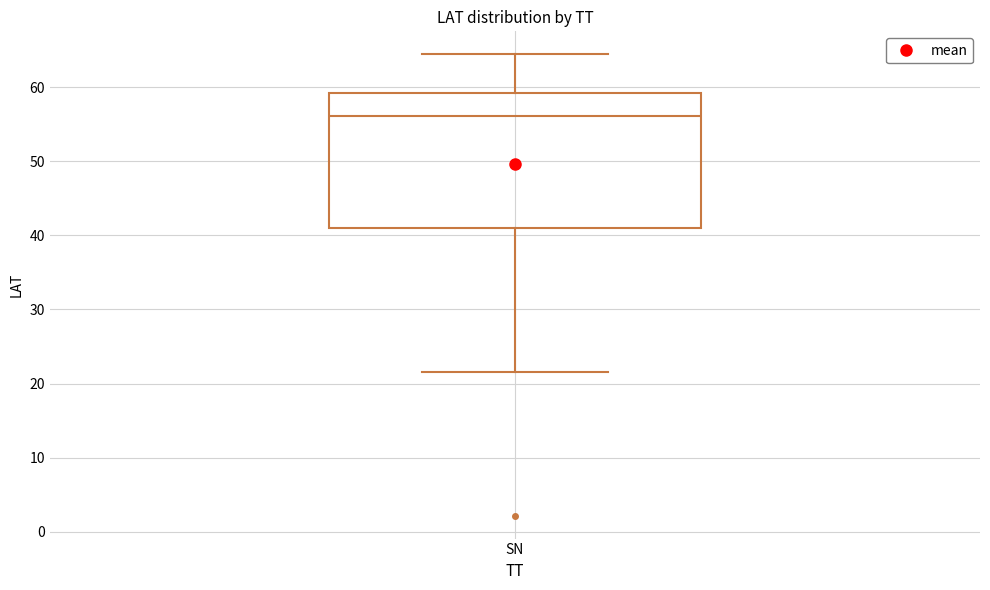

Where does the lower whisker of the box for SN end on the y-axis? The values are not printed on the chart, so give them approximately, as read against the axis.

22